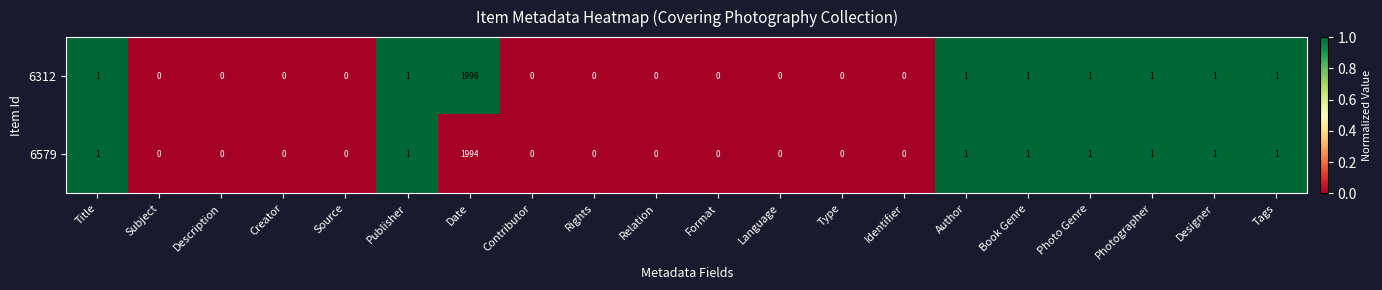

Rank the series by their maximum value, from highest to lowest.

6312, 6579